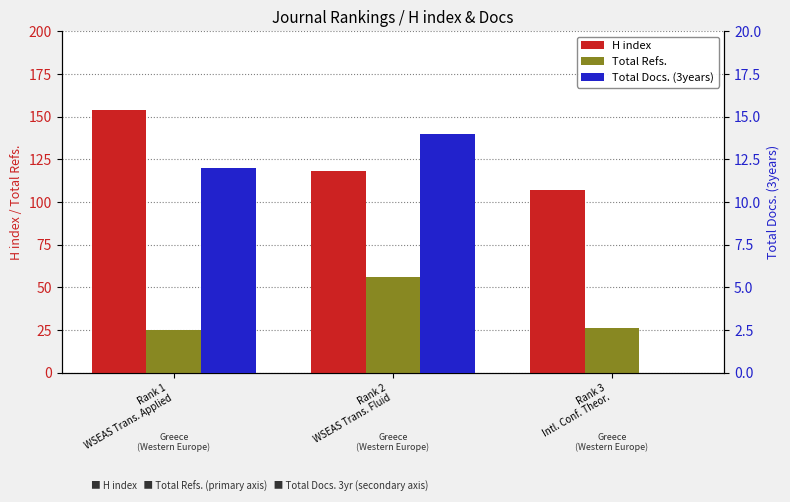

At how many categories does at least one series exceed 37?

3